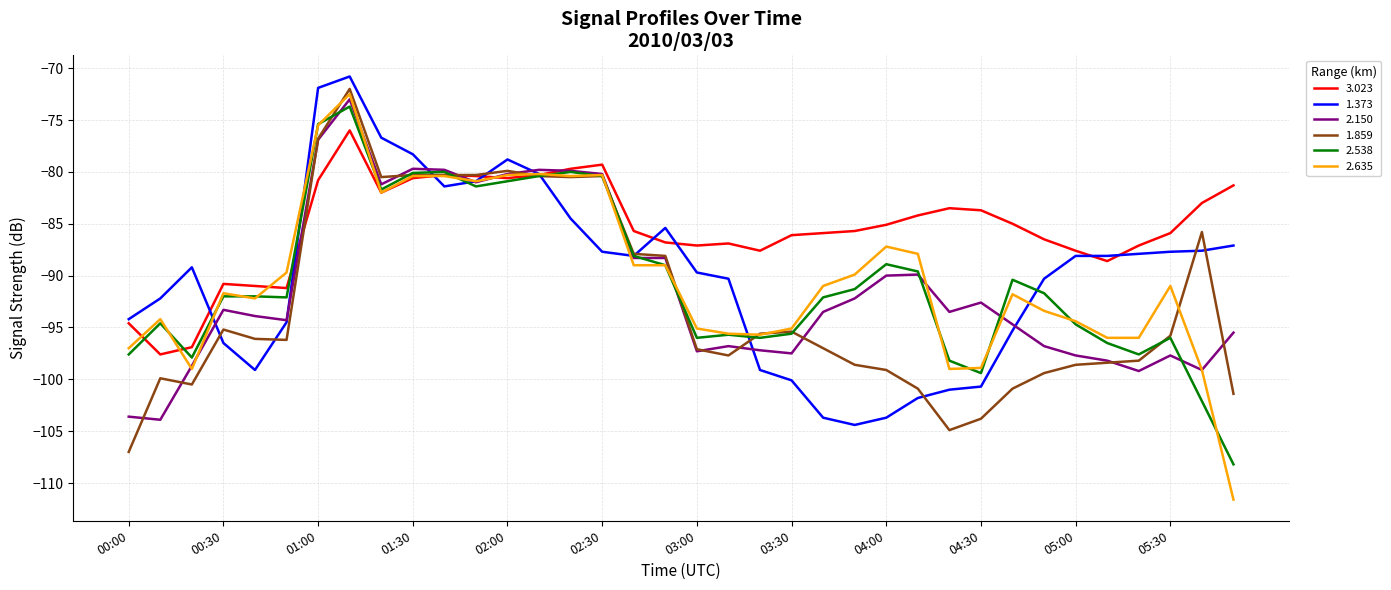

What is the minimum value for 3.023?

-97.6